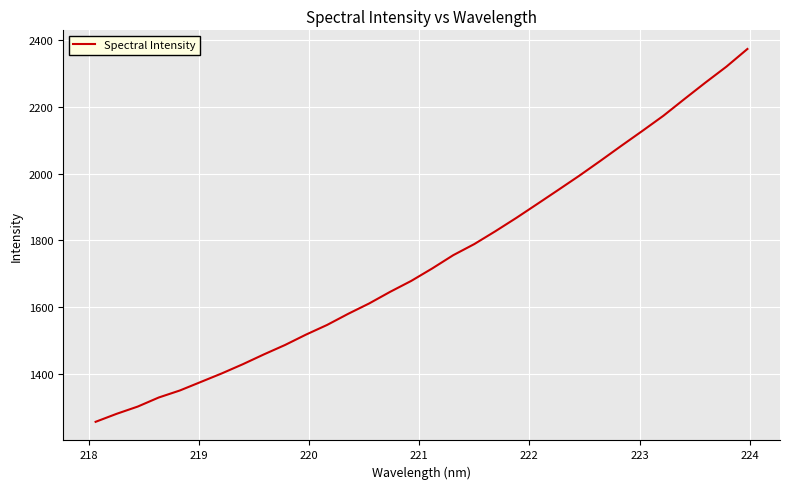

True or false: there are more than 2 points higher than both neighbors.

False